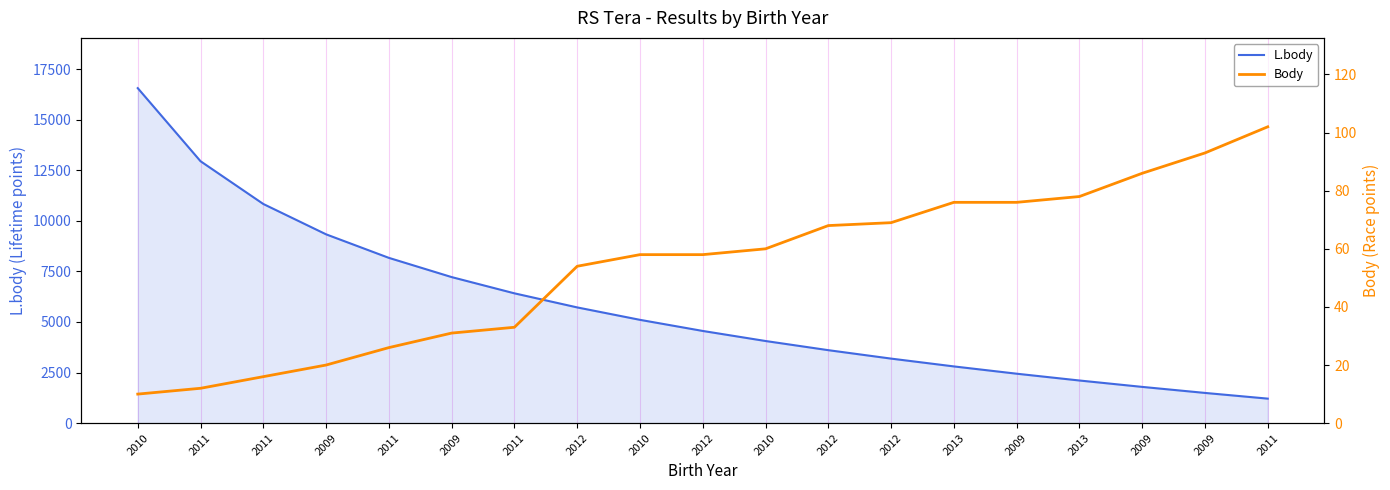

True or false: L.body has more than 2 points higher than both neighbors.

False